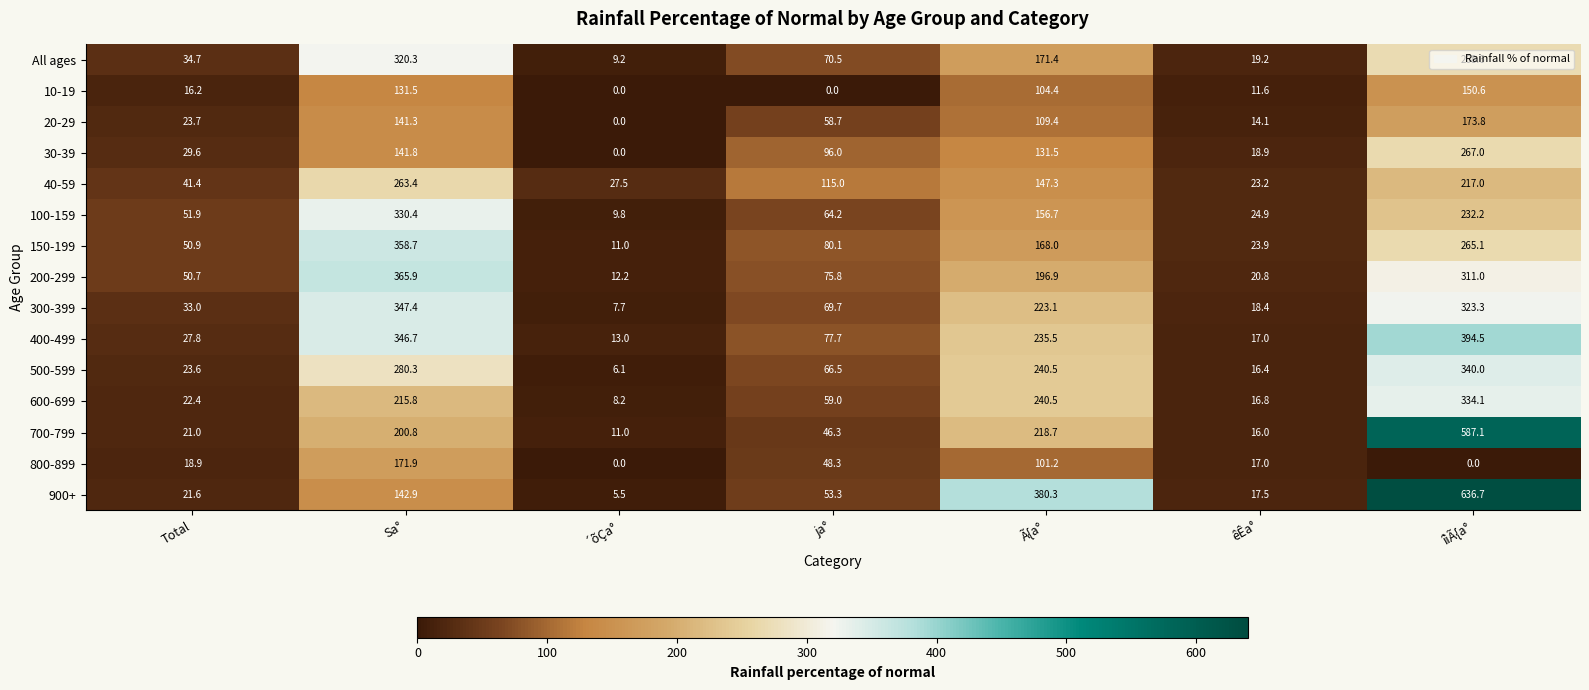

At how many categories does at least one series exceed 130?

3